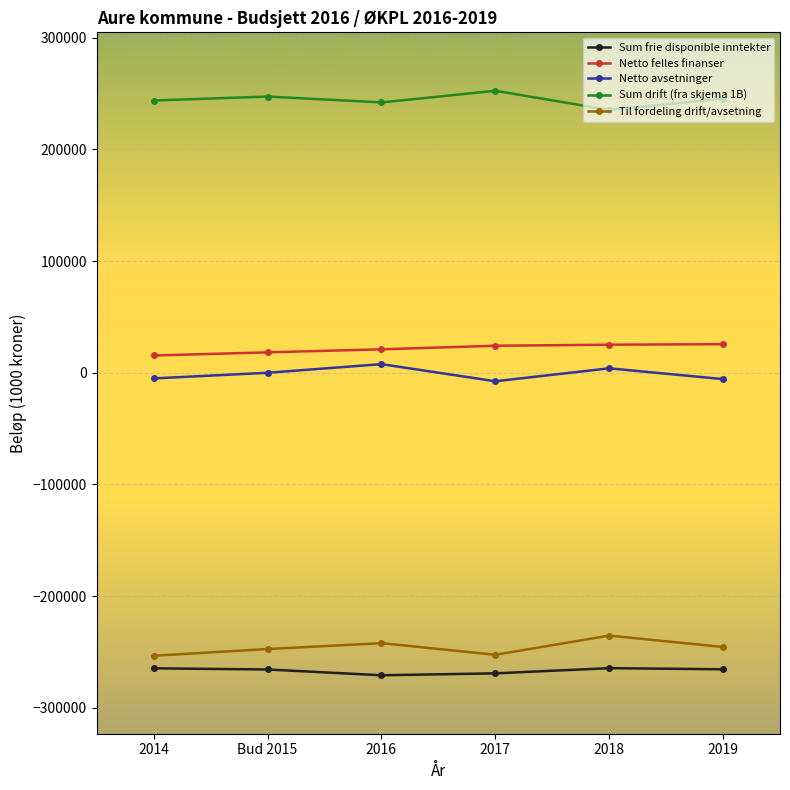

What is the label of the 2nd point from the right?

2018